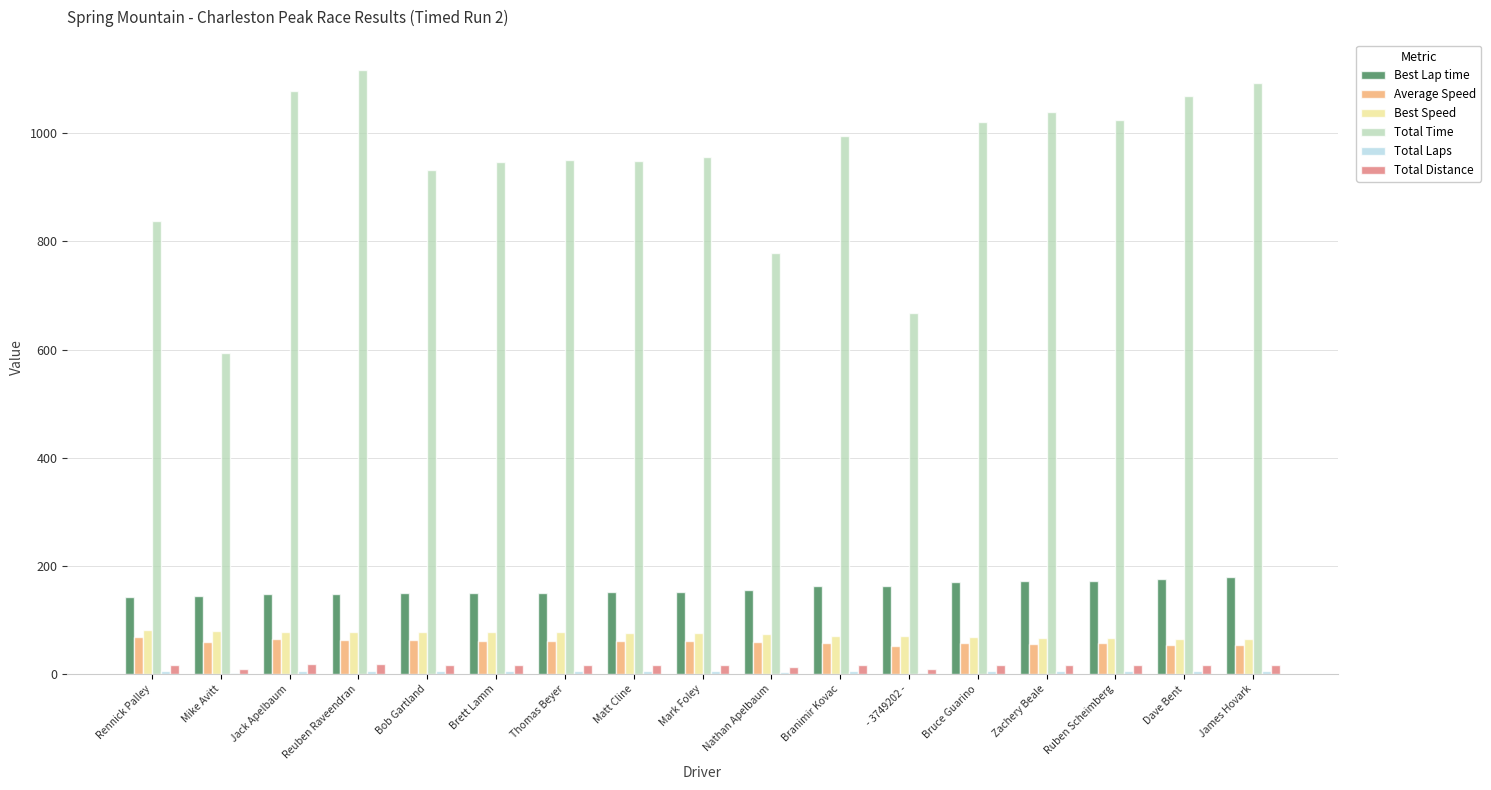

Is the value of Average Speed at Reuben Raveendran greater than the value of Total Time at Thomas Beyer?

No